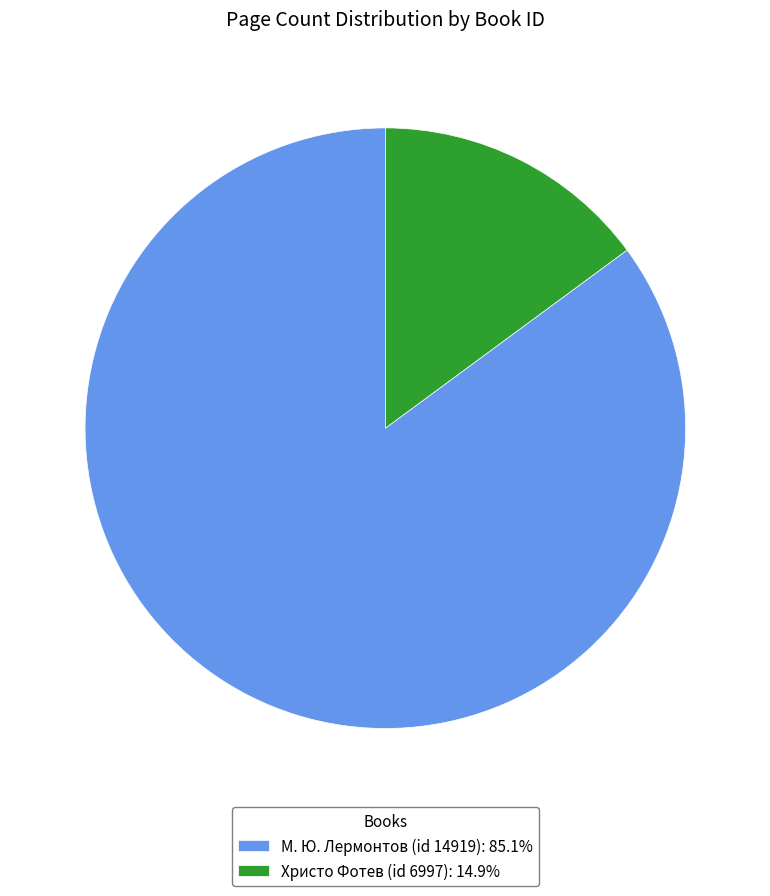

Is there a majority slice in this chart?

Yes